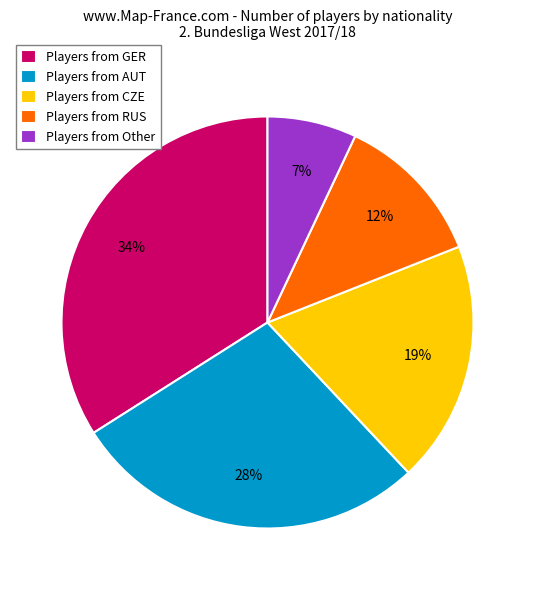

Which has a higher value, Players from RUS or Players from CZE?

Players from CZE